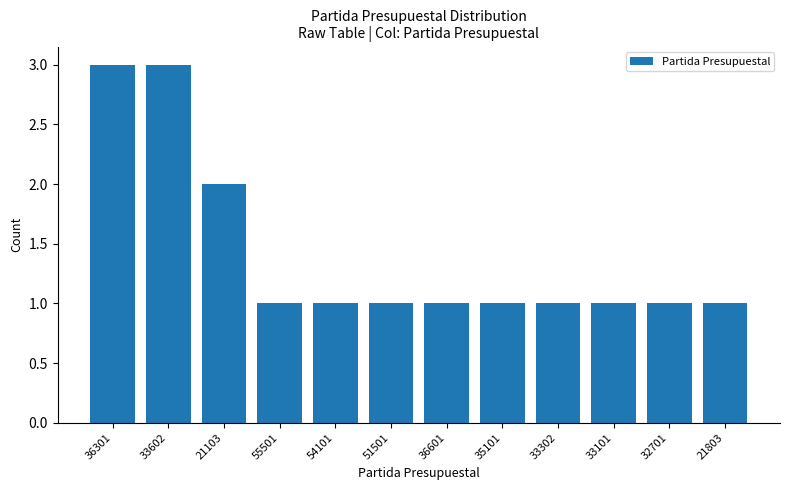

What position from the right is 32701?

2